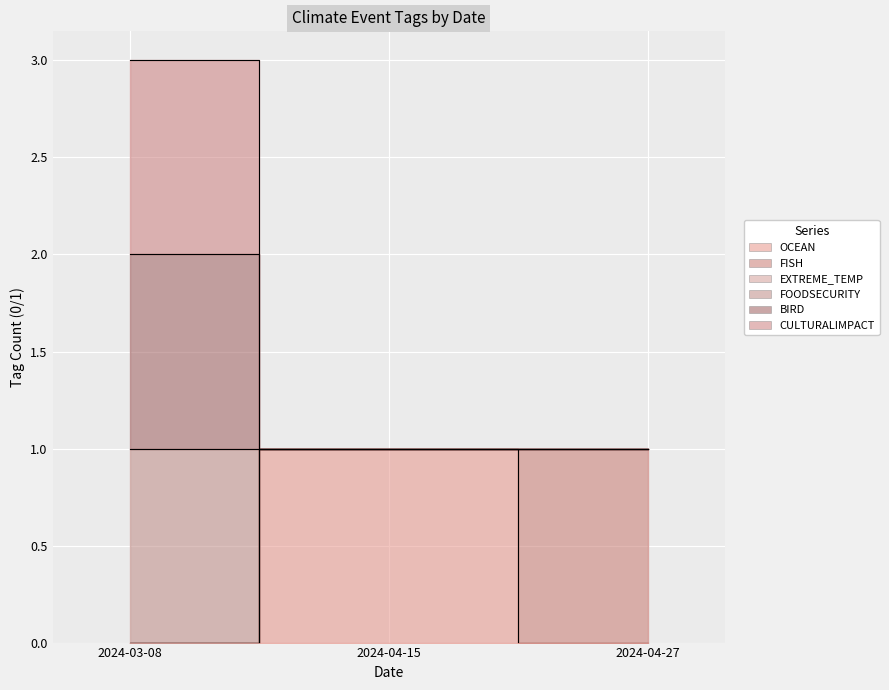

At 2024-04-15, list the series in order from largest to smallest.

OCEAN, FOODSECURITY, BIRD, CULTURALIMPACT